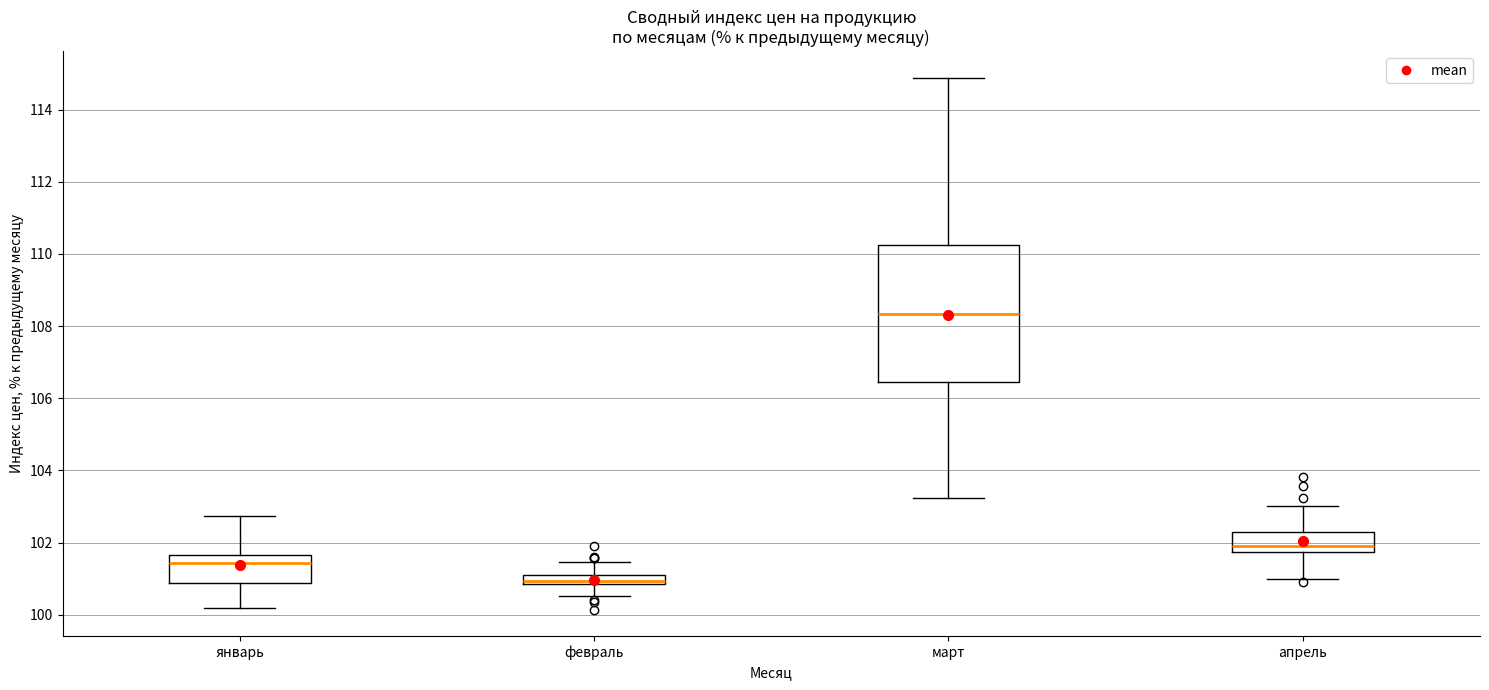

Which box has the lowest median line?

февраль